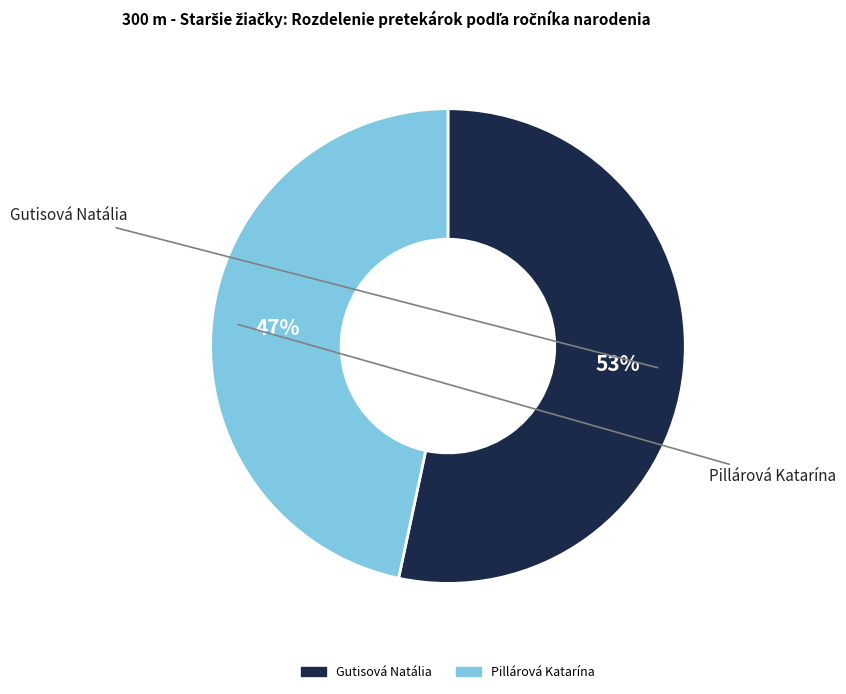

Combined, do Gutisová Natália and Pillárová Katarína account for over 50%?

Yes